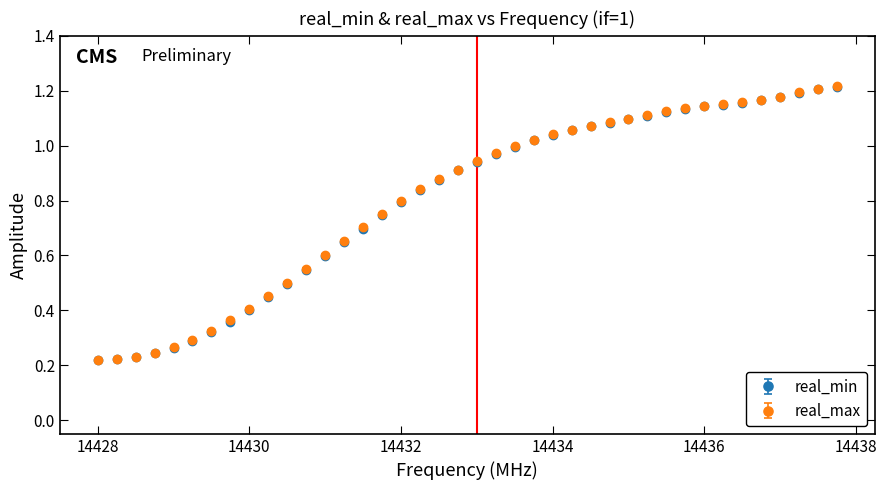

At how many categories does at least one series exceed 0?

40